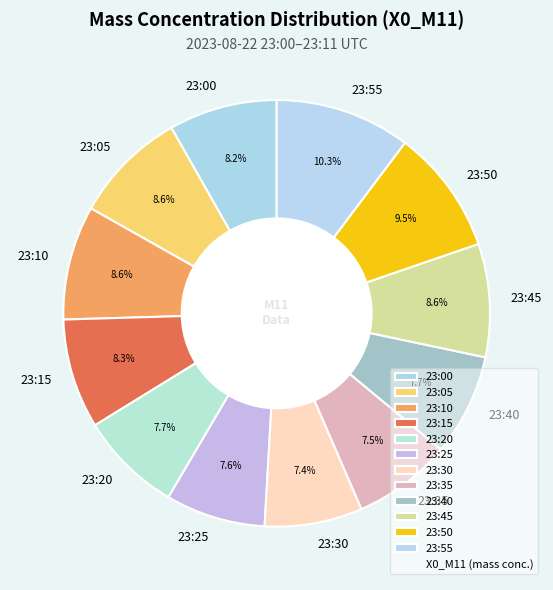

Which slice is the largest?

23:55